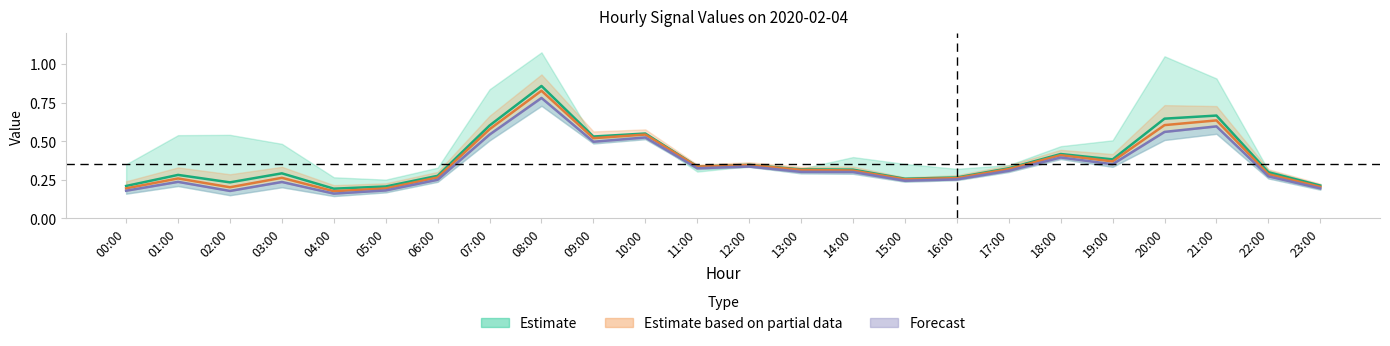

What is the label of the 4th point from the left?

03:00